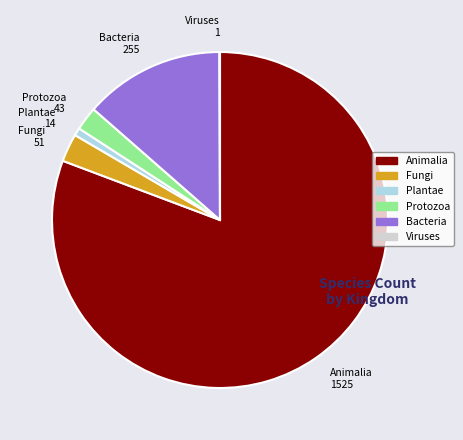

Which slice is the largest?

Animalia